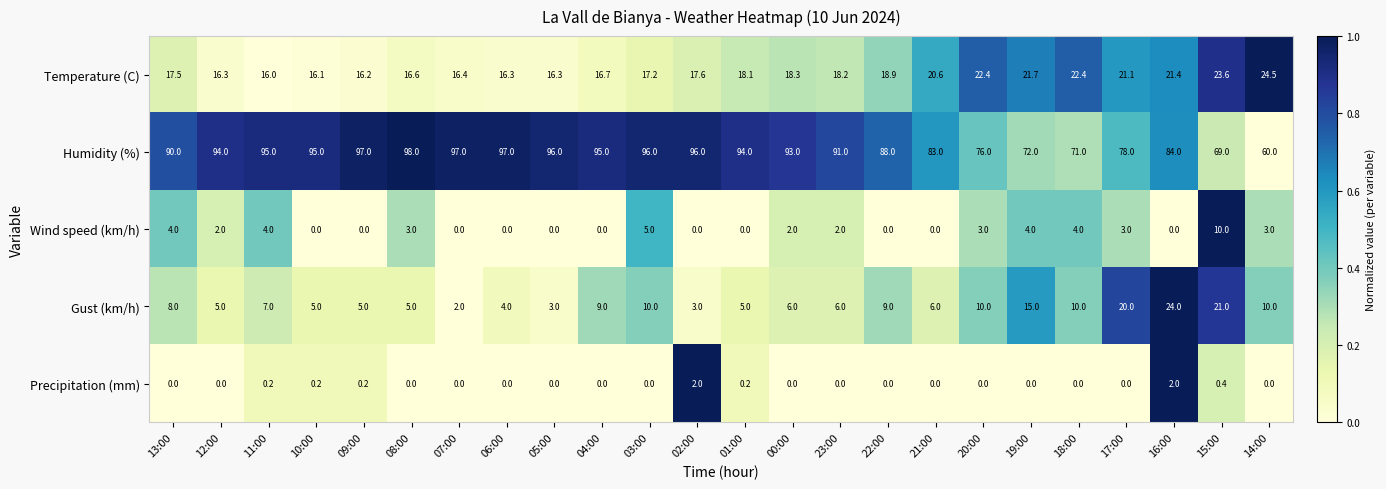

How many distinct data groups are displayed?

5